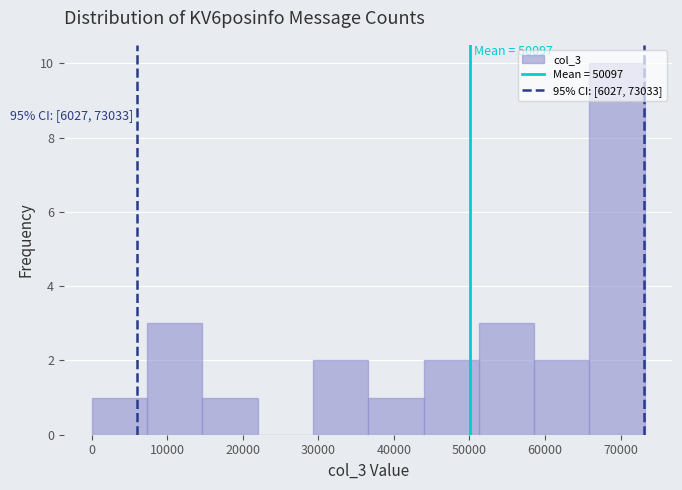

Which range on the x-axis has the tallest bar?

66000 to 73000